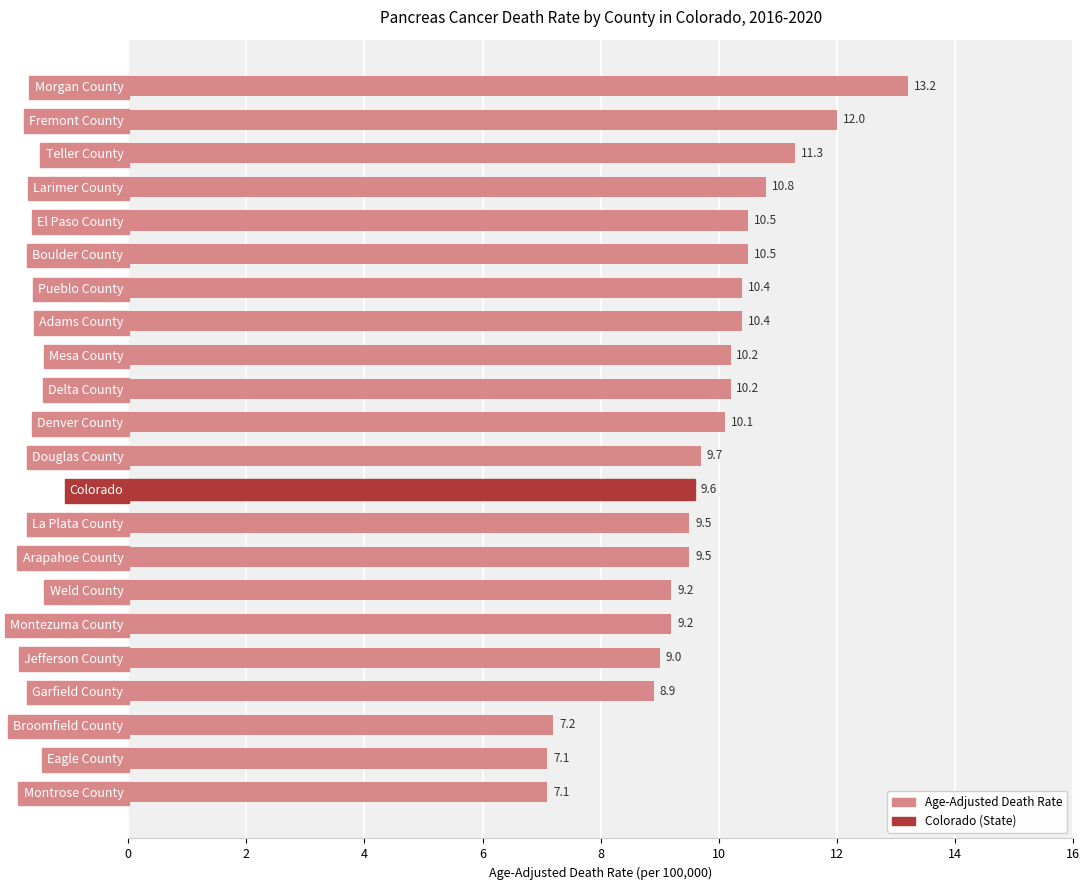

What is the sum of all values?

215.6